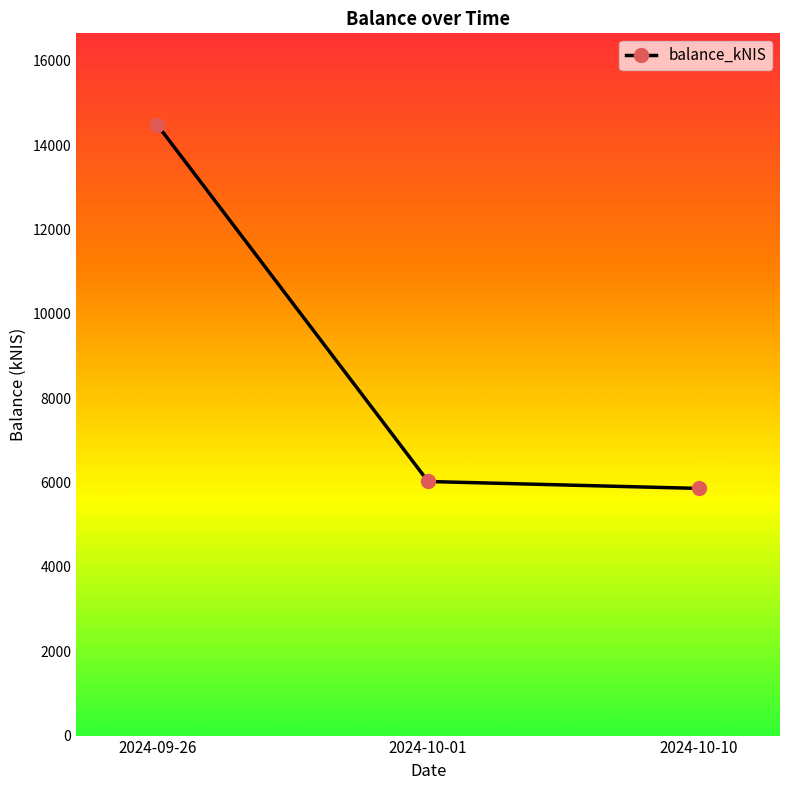

Which has a higher value, 2024-09-26 or 2024-10-10?

2024-09-26